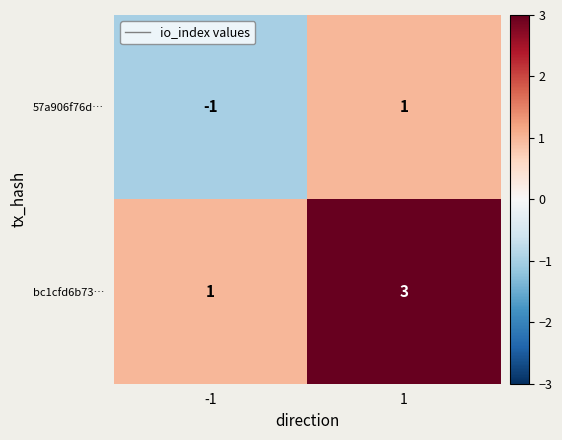

At -1, list the series in order from largest to smallest.

bc1cfd6b73…, 57a906f76d…